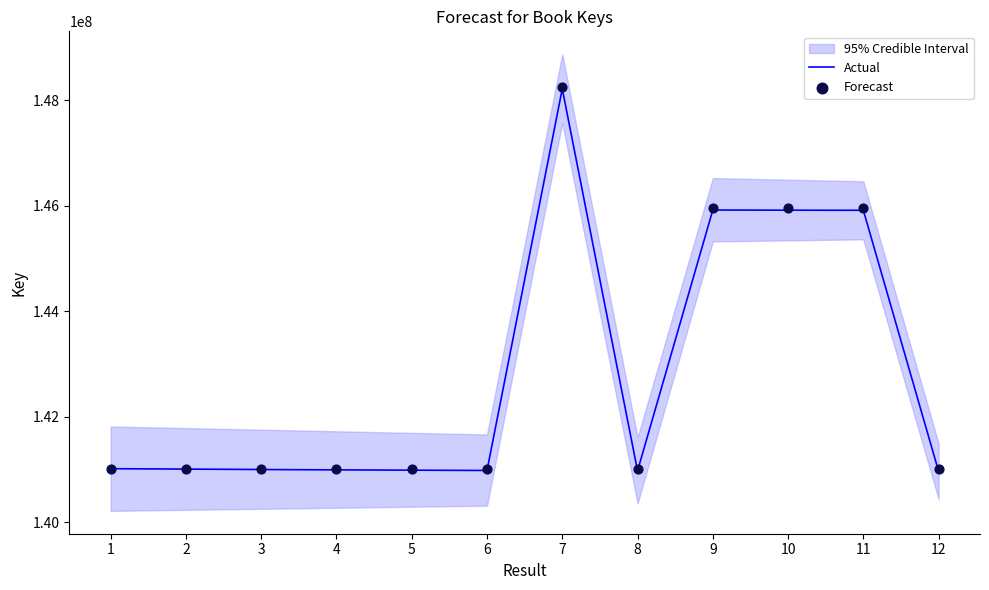

Which series has the largest Y range (max minus min)?

Actual